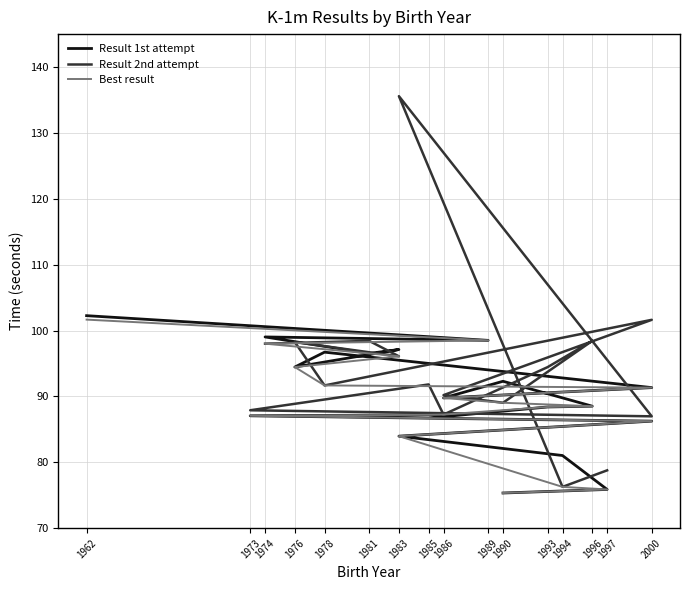

What are all the series names shown in the legend?

Result 1st attempt, Result 2nd attempt, Best result